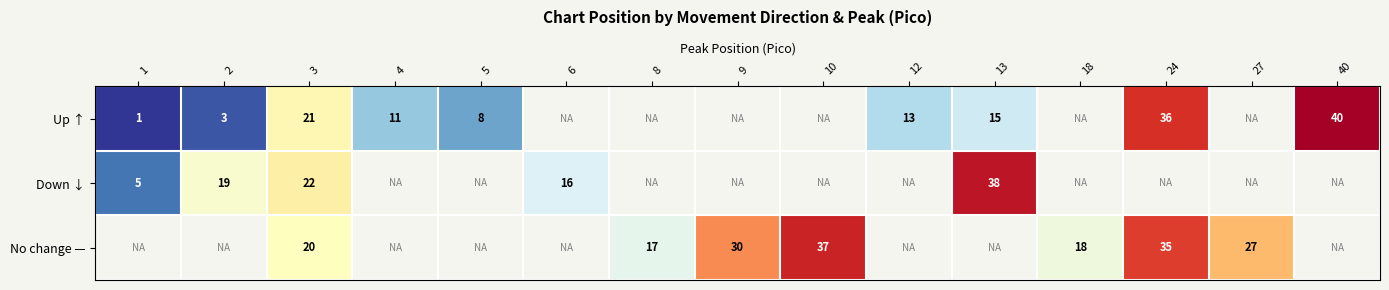

How many distinct data groups are displayed?

3